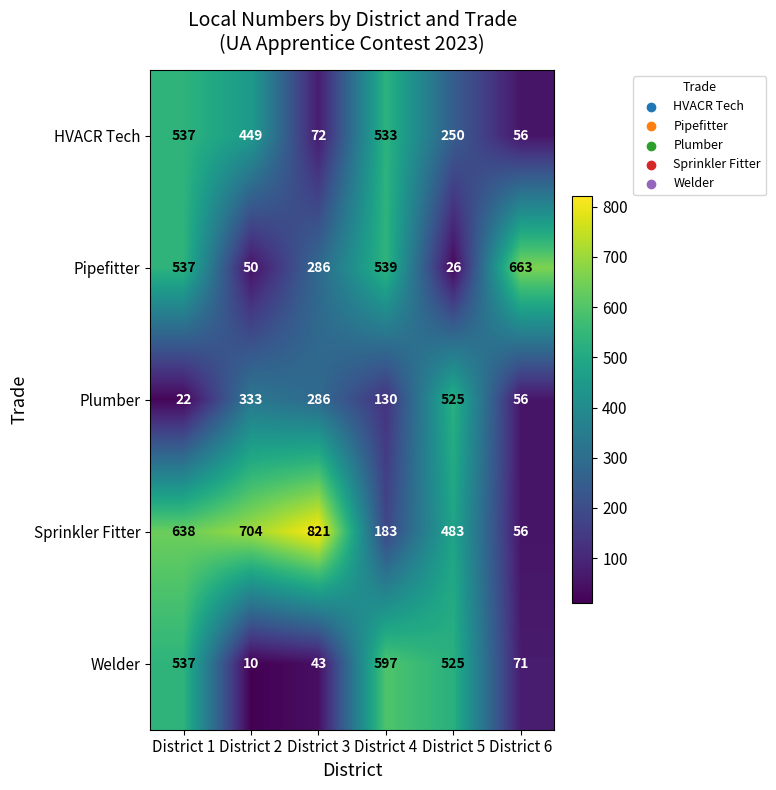

The value of Sprinkler Fitter at District 3 is 548. True or false?

False